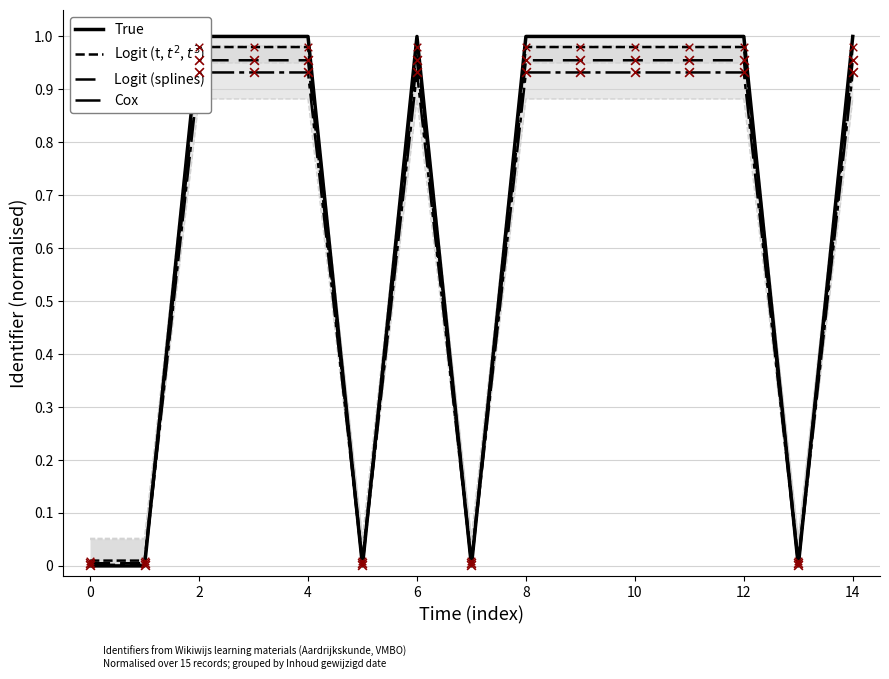

Is the value of Cox at 4 greater than the value of Logit (splines) at 12?

Yes